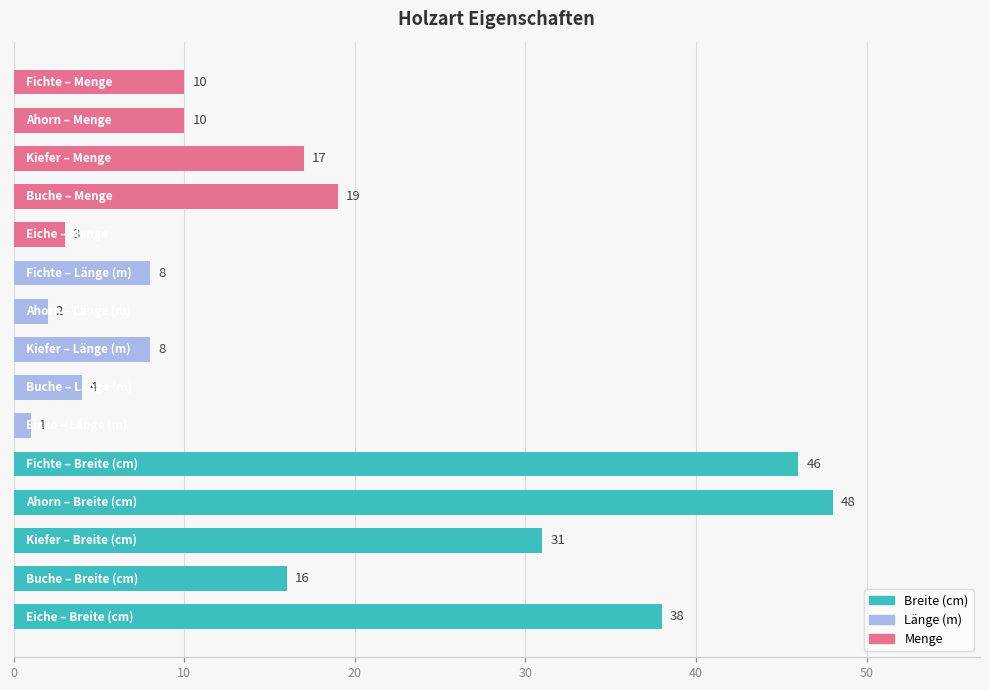

What is the difference between the maximum and minimum values?

47